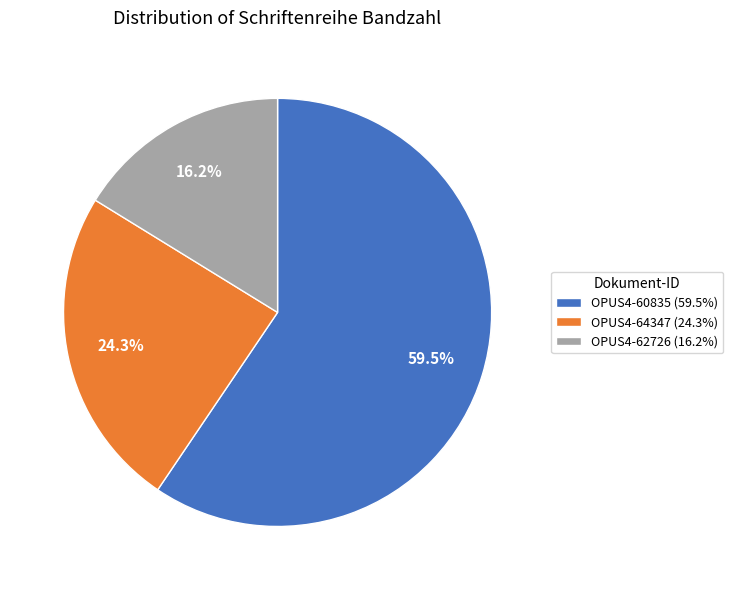

Combined, what portion of the pie is OPUS4-60835 and OPUS4-62726?

75.7%